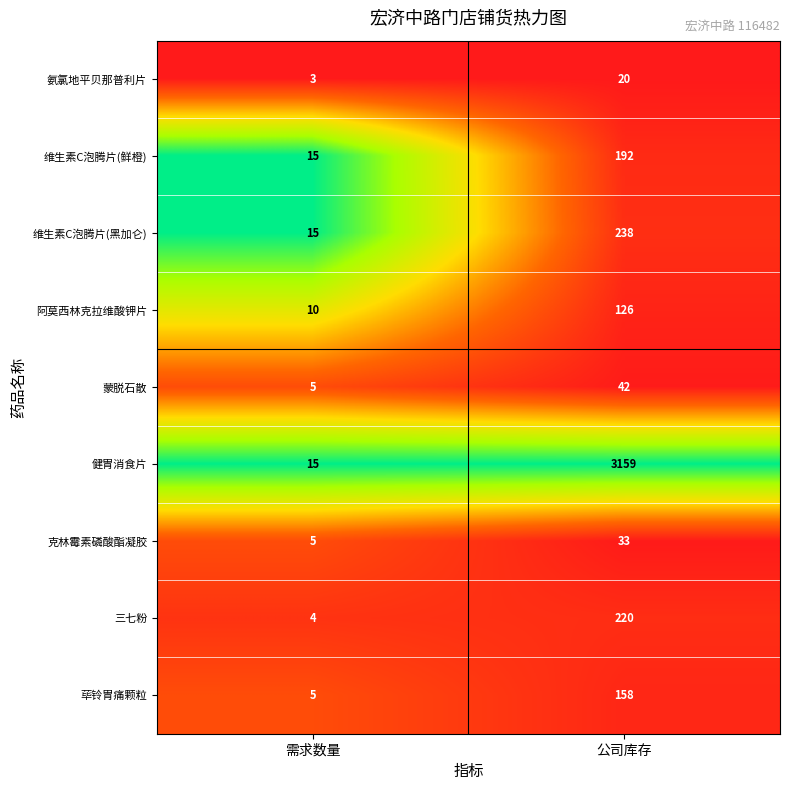

What is the difference between the maximum and minimum values in the 健胃消食片 series?

3144